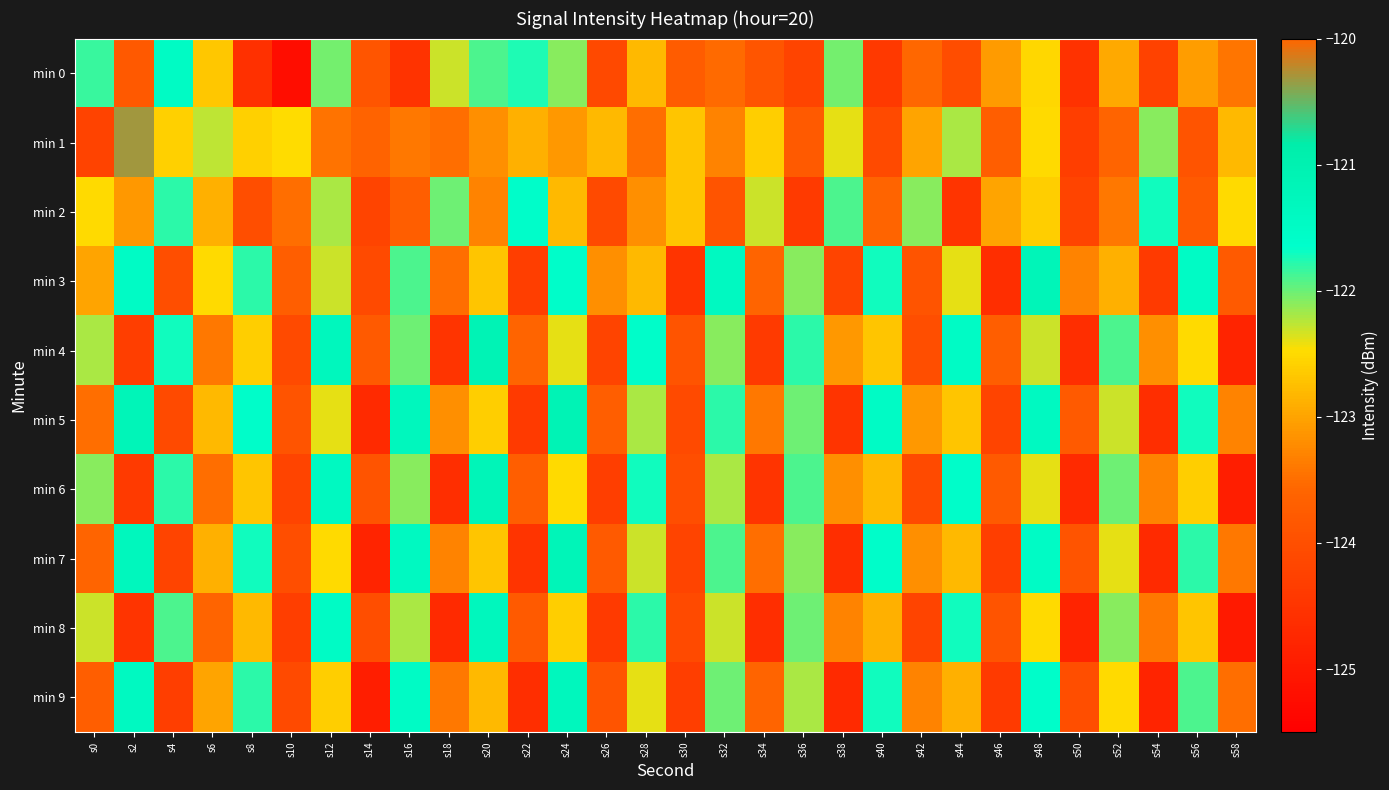

At s52, list the series in order from largest to smallest.

min 4, min 6, min 8, min 5, min 7, min 9, min 3, min 0, min 2, min 1